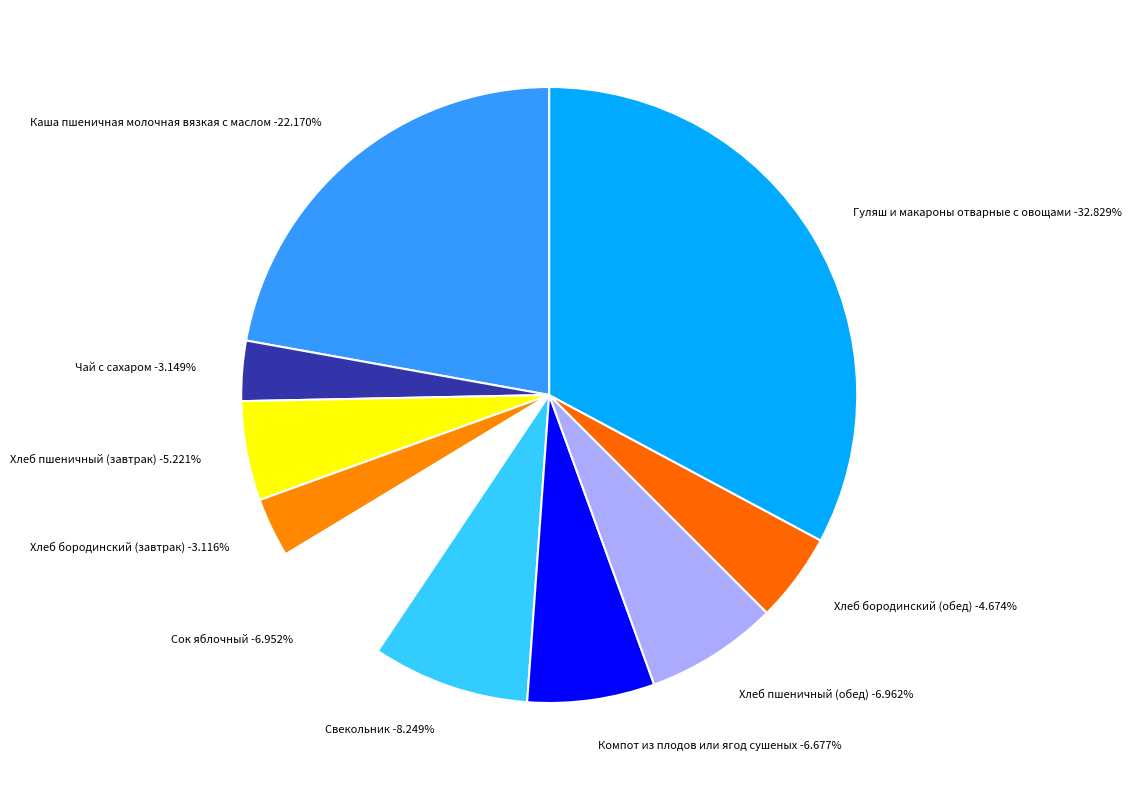

Is Гуляш и макароны отварные с овощами the majority of the pie?

No